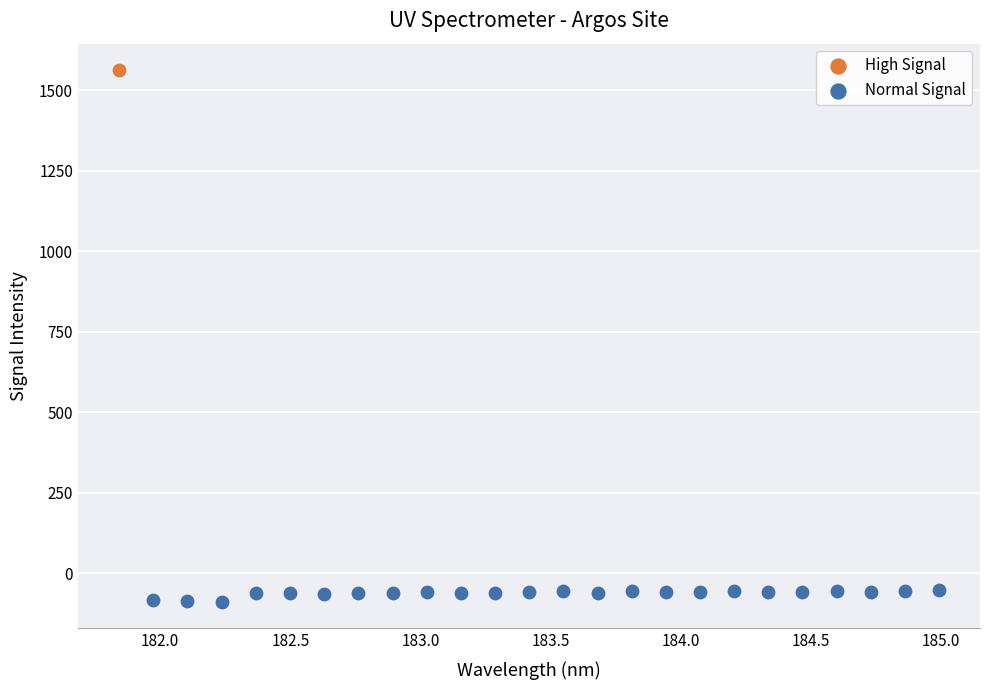

What are all the series names shown in the legend?

High Signal, Normal Signal